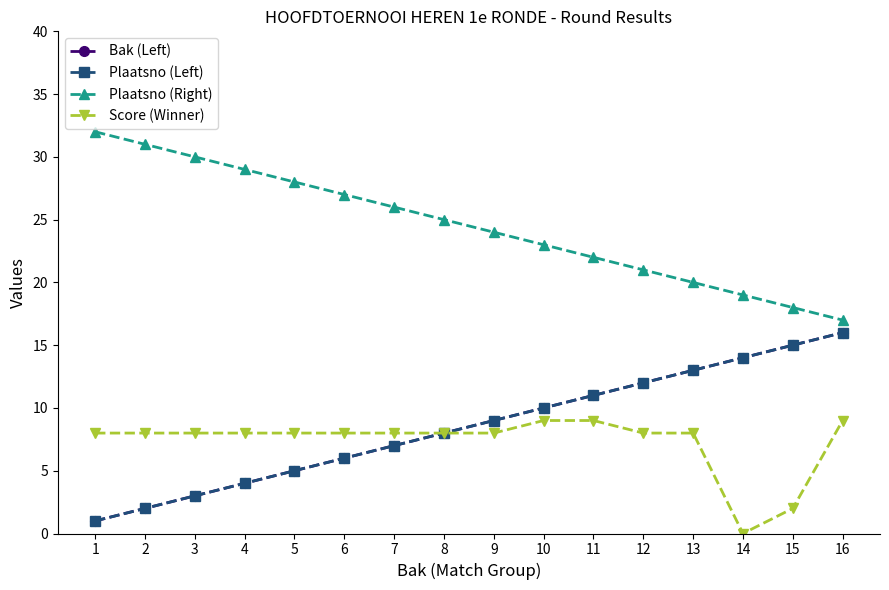

Reading left to right, what are all the values shown in this chart?

Bak (Left): 1	2	3	4	5	6	7	8	9	10	11	12	13	14	15	16
Plaatsno (Left): 1	2	3	4	5	6	7	8	9	10	11	12	13	14	15	16
Plaatsno (Right): 32	31	30	29	28	27	26	25	24	23	22	21	20	19	18	17
Score (Winner): 8	8	8	8	8	8	8	8	8	9	9	8	8	0	2	9